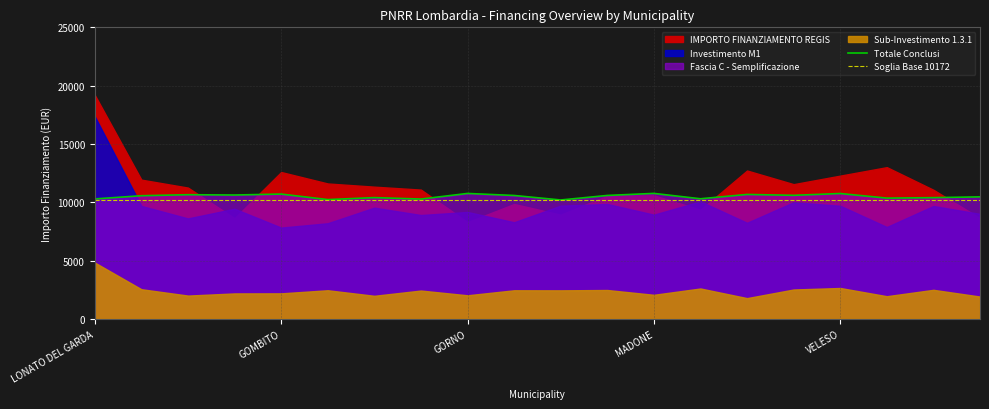

True or false: Soglia Base 10172 and Totale Conclusi cross at least once.

False